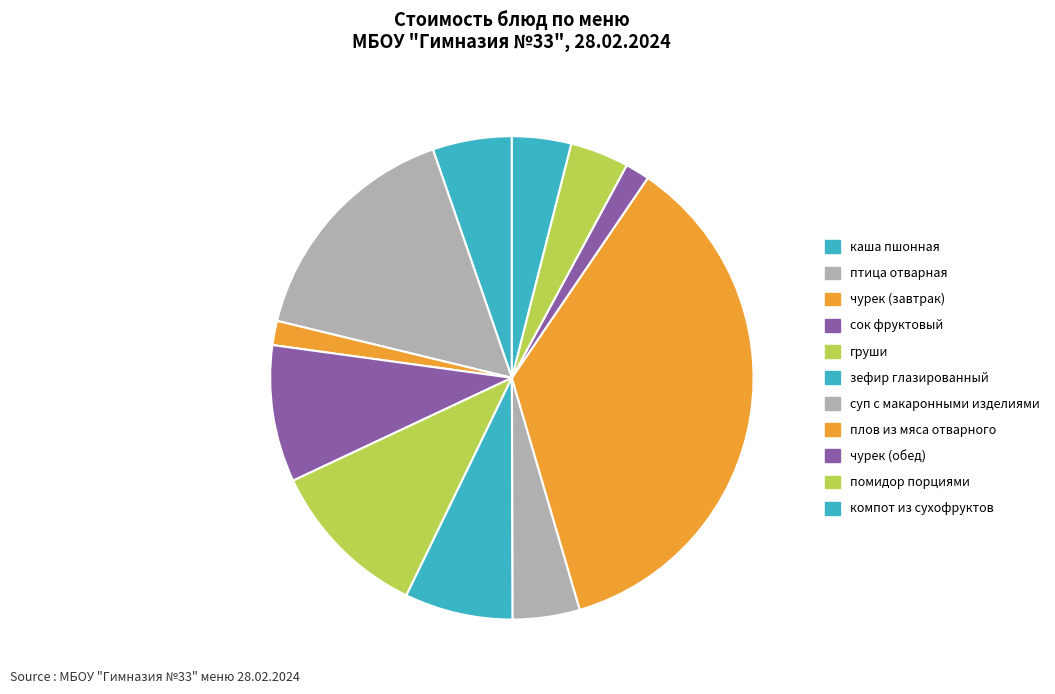

What percentage is the чурек (обед) slice, to the nearest percent?

2%